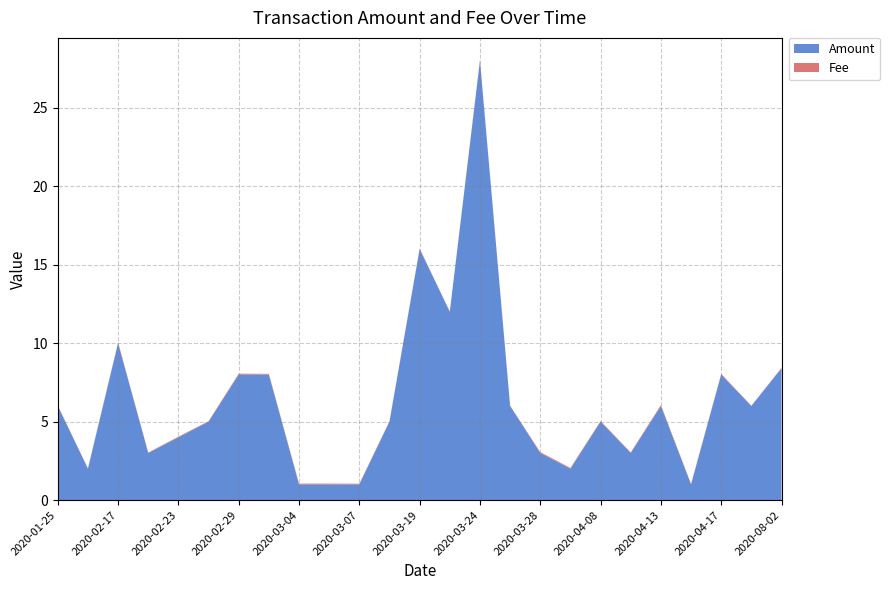

Reading left to right, list all the values displayed in this chart.

Amount: 6.0	2.0	10.0	3.0	4.0	5.0	8.0	8.0	1.0	1.0	1.0	5.0	16.0	12.0	28.0	6.0	3.0	2.0	5.0	3.0	6.0	1.0	8.0	6.0	8.4
Fee: 0.0	0.0	0.1	0.0	0.0	0.0	0.1	0.0	0.1	0.1	0.0	0.0	0.0	0.0	0.1	0.0	0.1	0.1	0.0	0.0	0.1	0.0	0.0	0.0	0.0